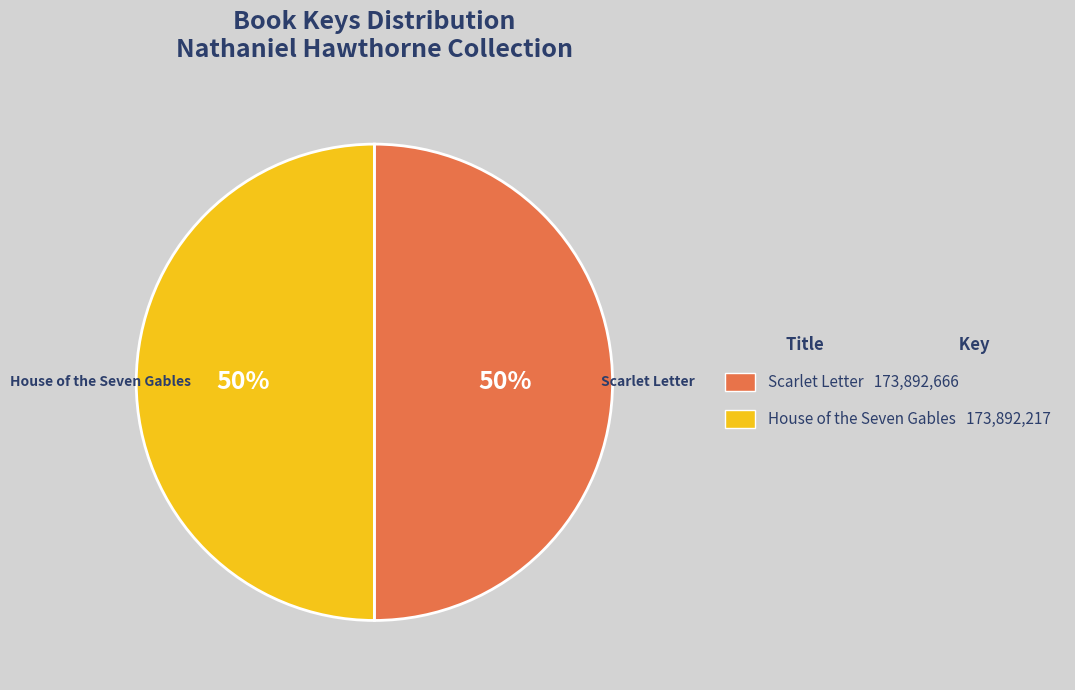

To the nearest percent, what is the average slice percentage?

50%